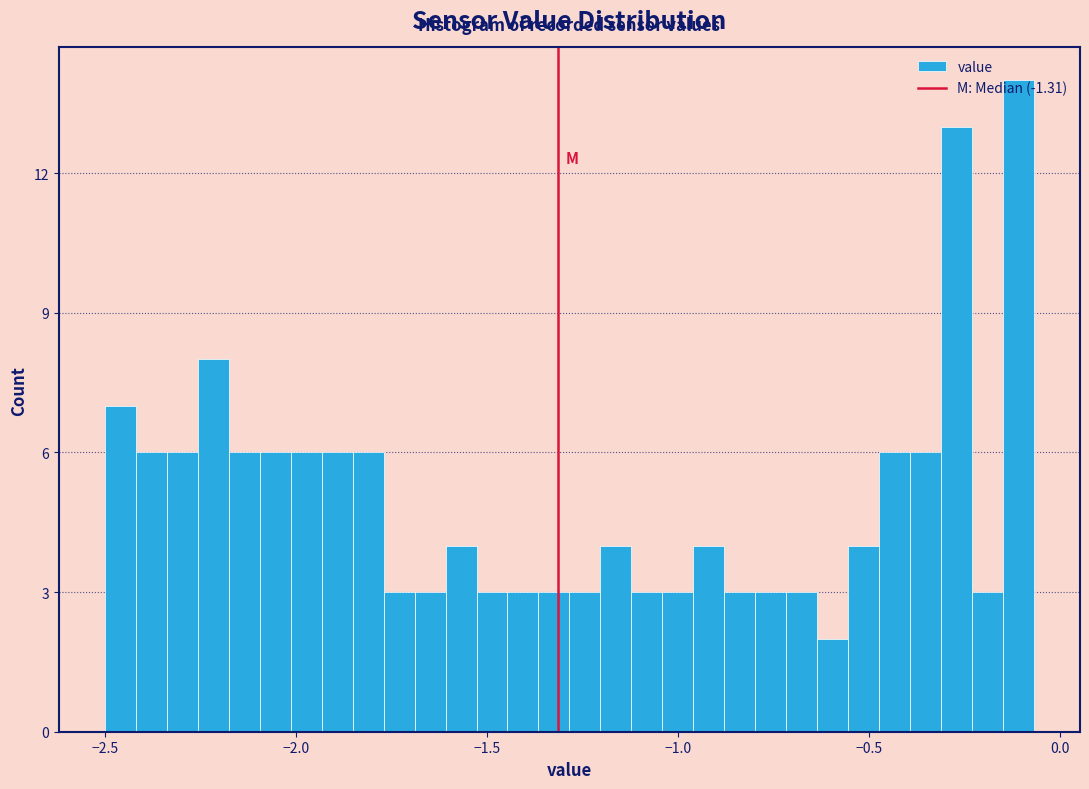

Around what value on the x-axis is the tallest bar? Give the approximate position of its centre, as read against the axis.

-0.10